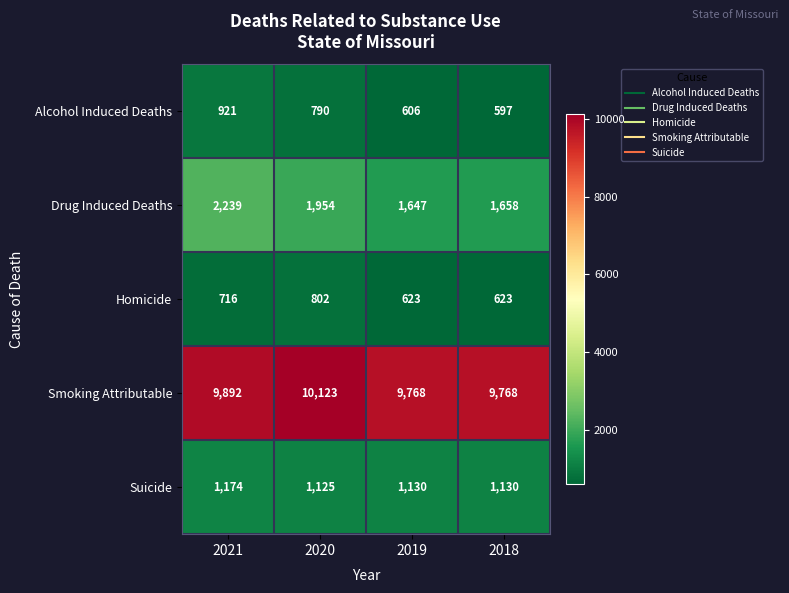

What is the sum of the Smoking Attributable values at 2020 and 2021?

20015